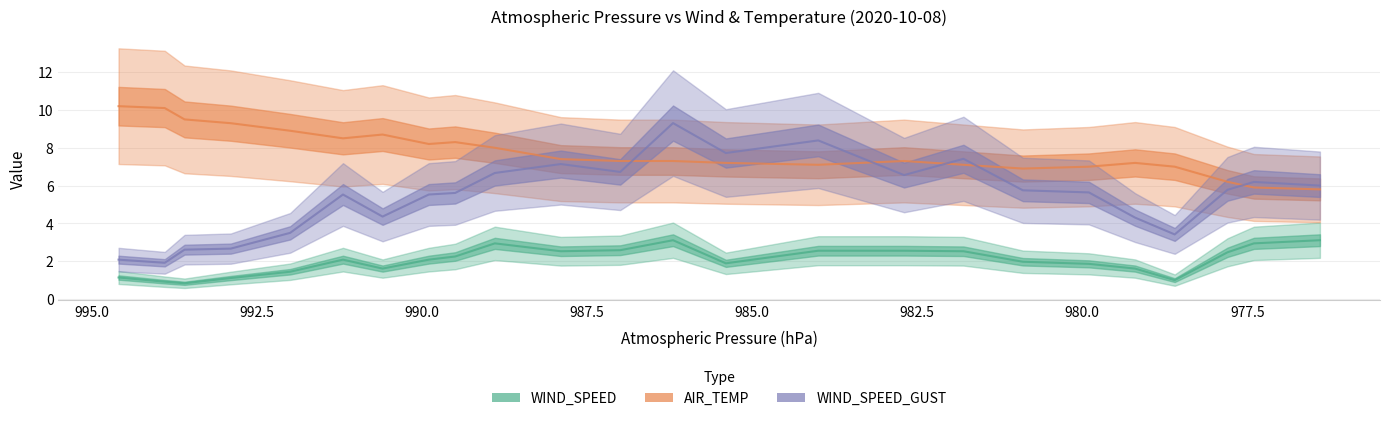

What is the difference between the maximum and minimum values in the WIND_SPEED_GUST series?

7.4